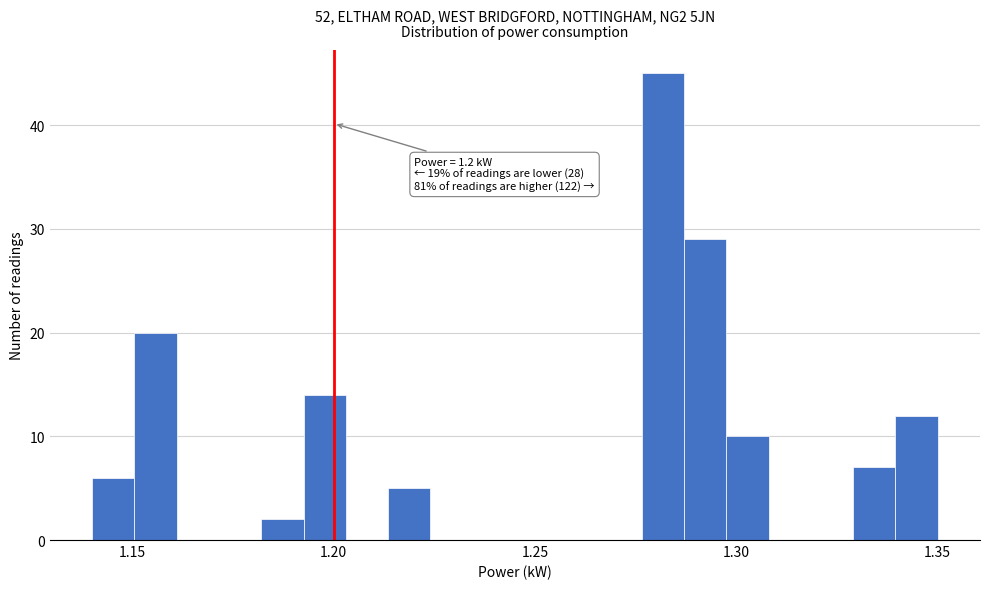

Around what value on the x-axis is the tallest bar? Give the approximate position of its centre, as read against the axis.

1.280